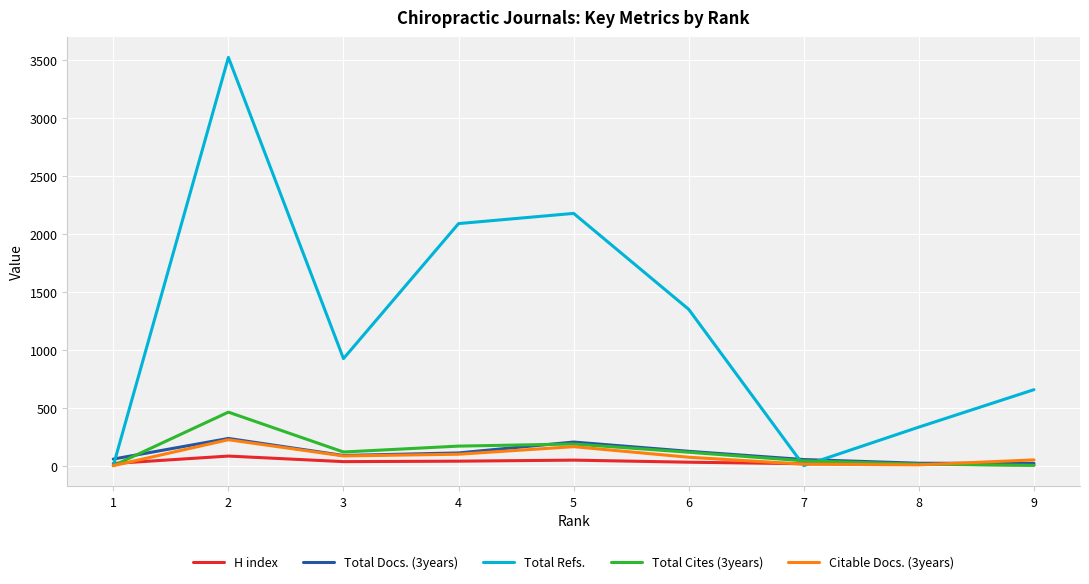

Which series has the largest range (max minus min)?

Total Refs.